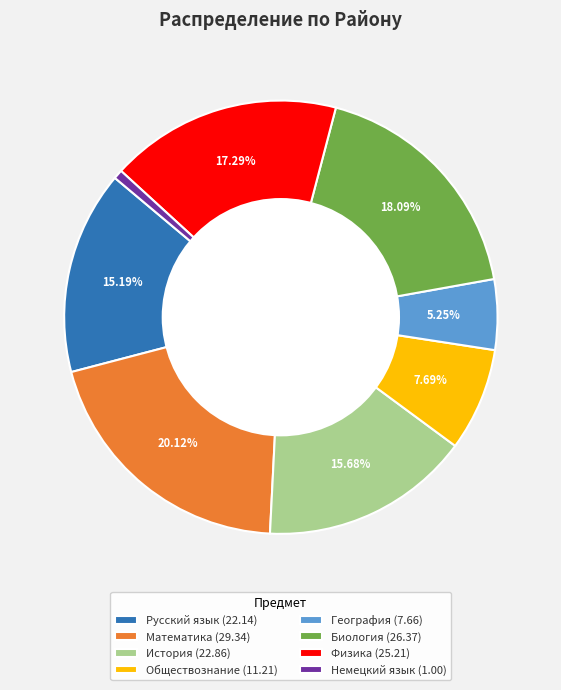

Count the number of slices in the pie.

8